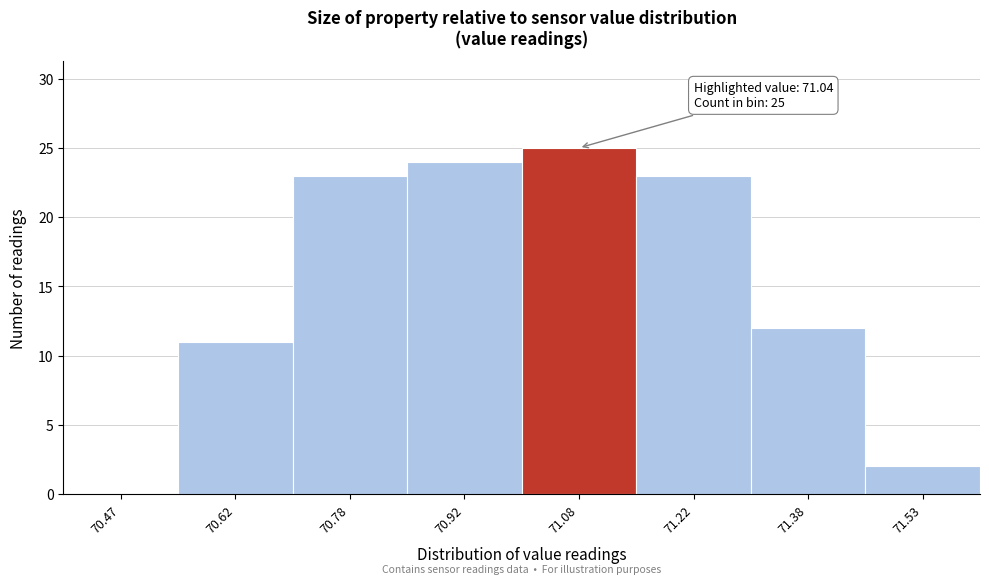

Over which range of the x-axis is the bar tallest?

71.00 to 71.15